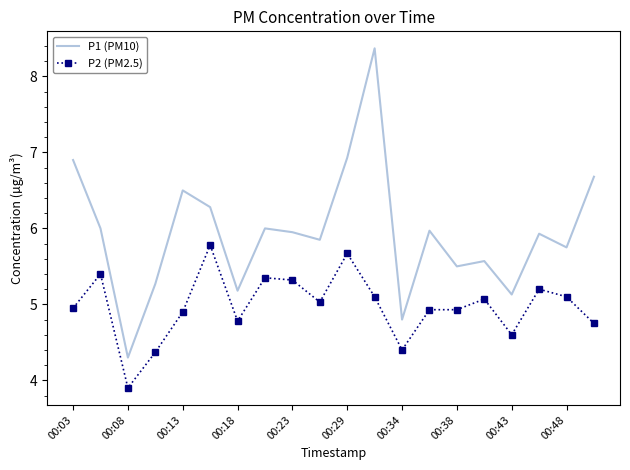

How many values in the P2 (PM2.5) series are below 5?

10